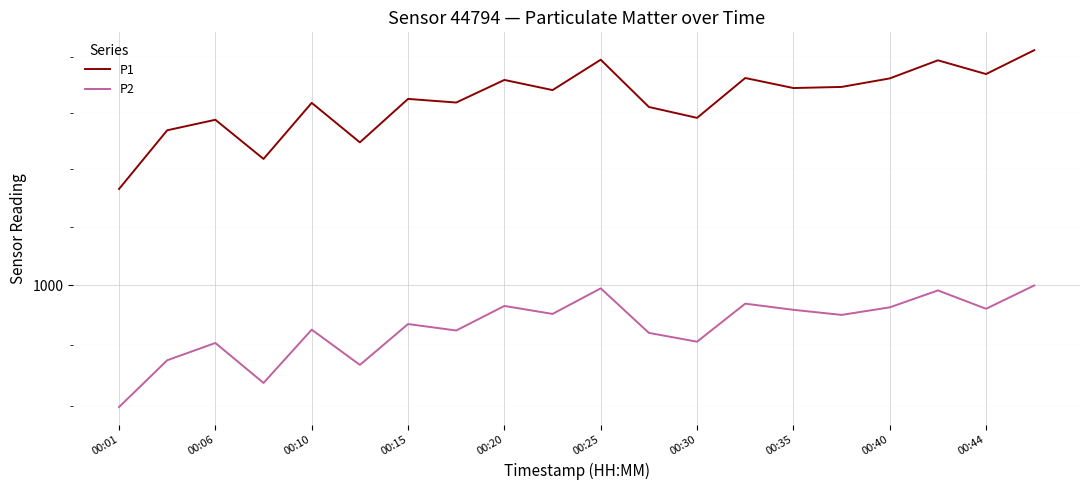

How many data points does each series have?

20